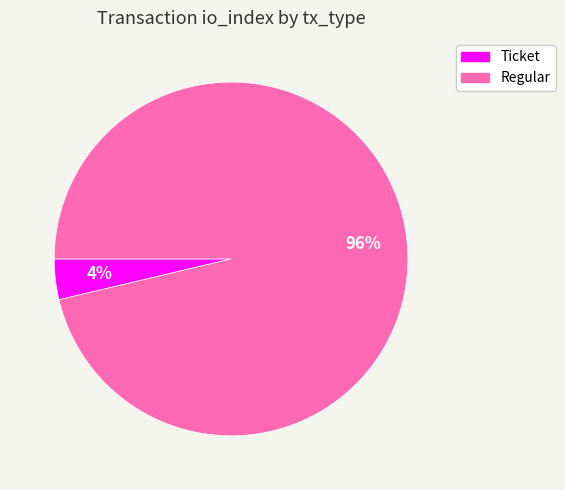

The Ticket slice represents 4% of the pie. True or false?

True